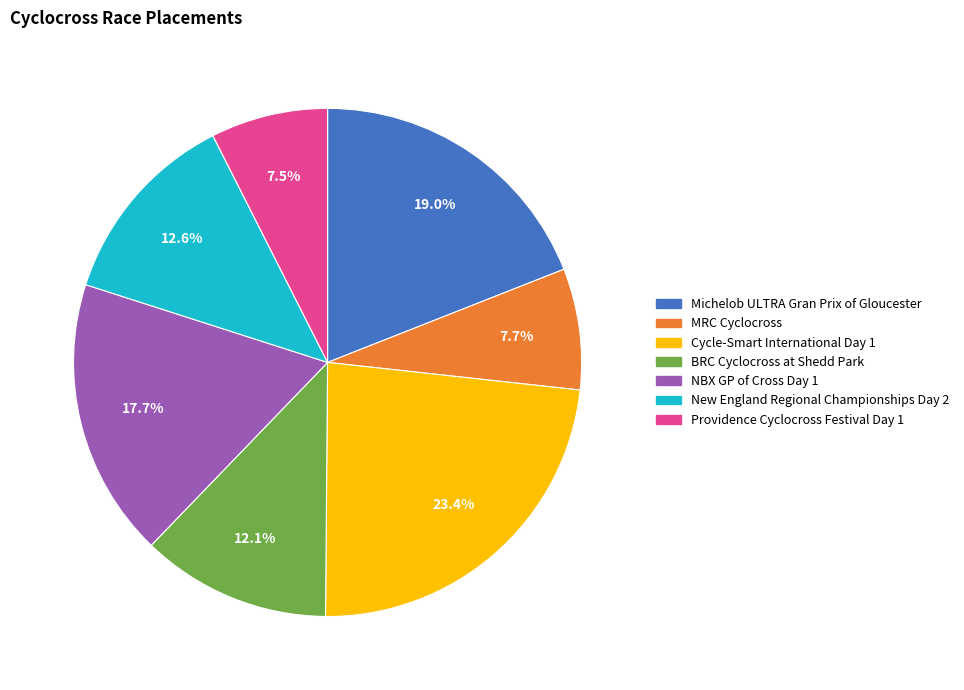

To the nearest percent, what is the difference between the Cycle-Smart International Day 1 and NBX GP of Cross Day 1 slice percentages?

6%